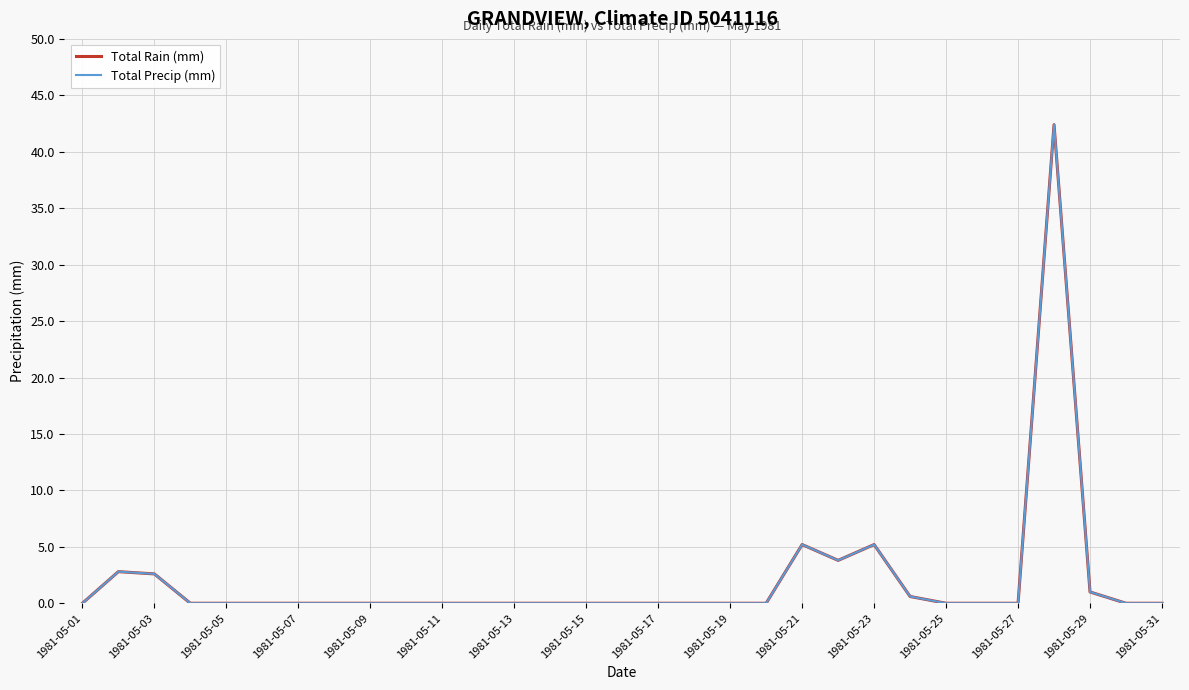

Does the chart have visible grid lines?

Yes